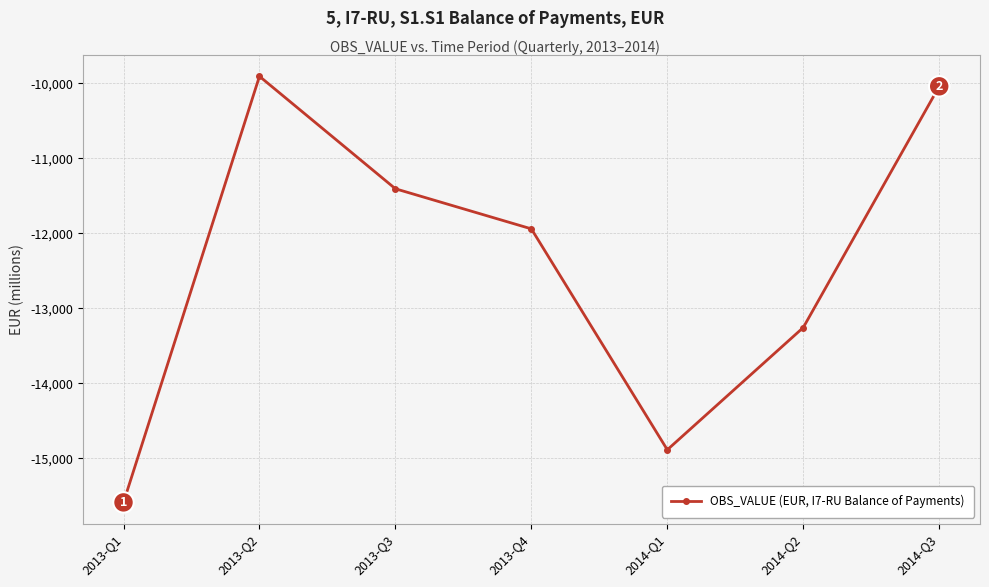

What is the label of the 1st point from the right?

2014-Q3